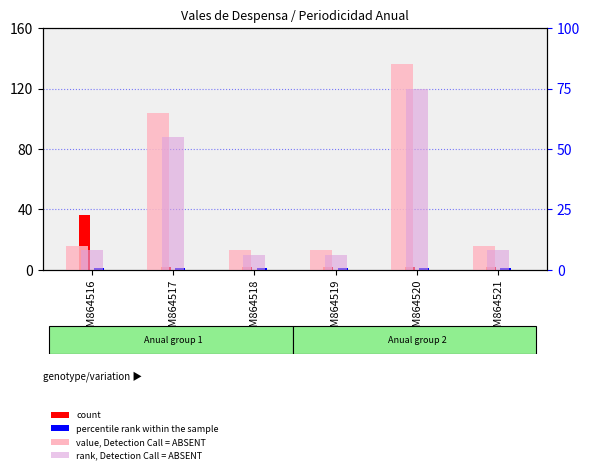

What value does the percentile rank within the sample series have at GSM864516?

1